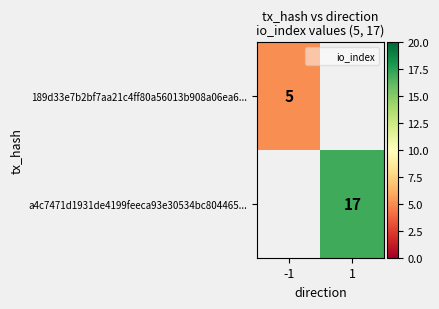

Rank the series by their maximum value, from lowest to highest.

189d33e7b2bf7aa21c4ff80a56013b908a06ea6..., a4c7471d1931de4199feeca93e30534bc804465...